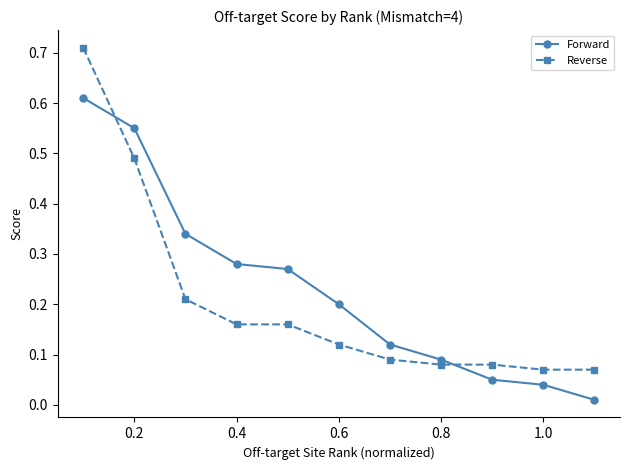

At how many categories does at least one series exceed 0?

11